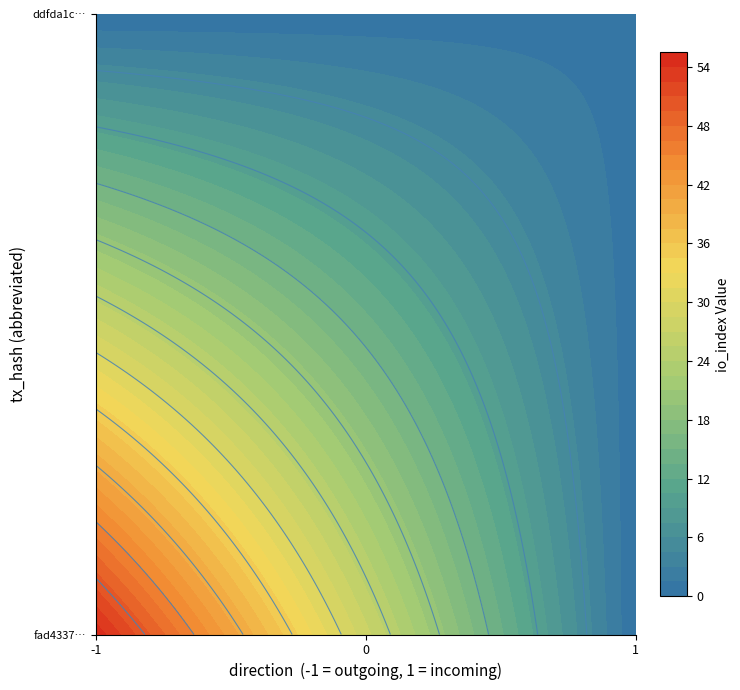

What is the minimum value for ddfda1c10b8595d8e90a95a8e9552ca4d372448?

1